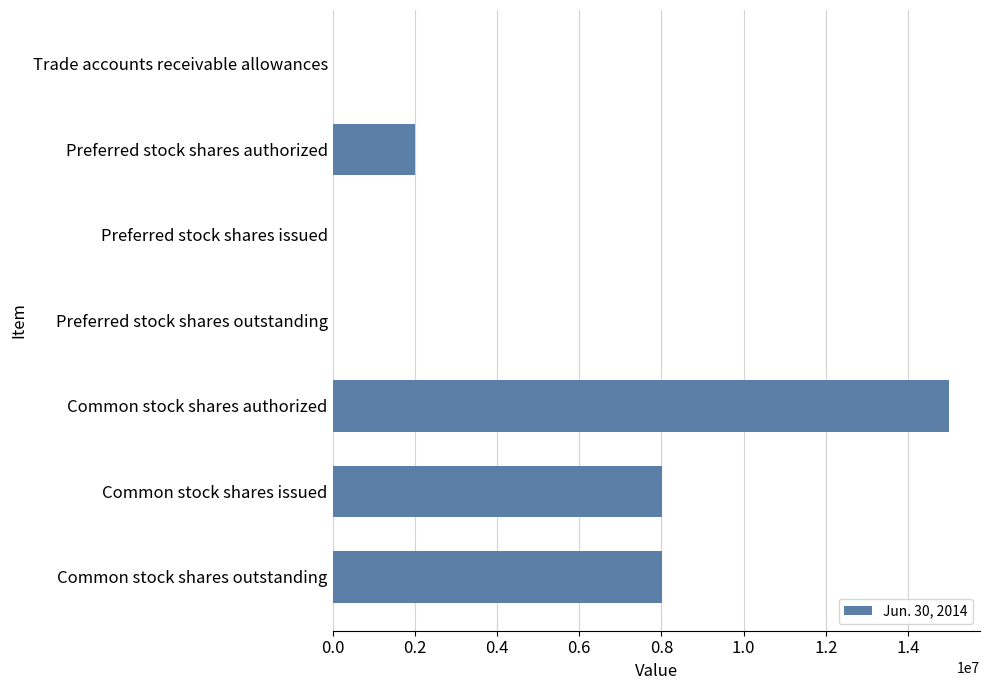

What is the greatest value displayed?

15000000